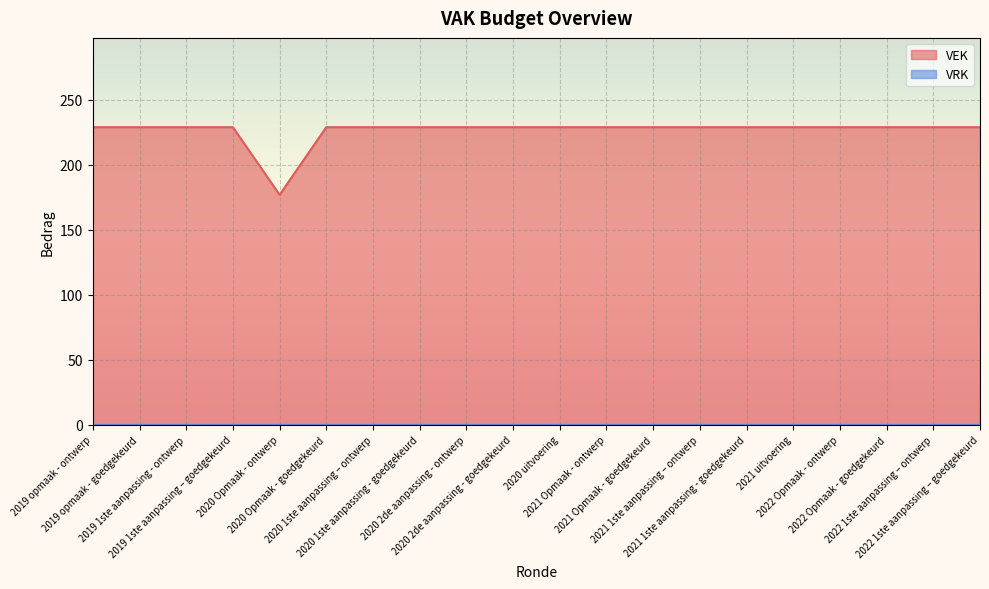

Which label corresponds to the smallest value in the chart?

2020 Opmaak - ontwerp